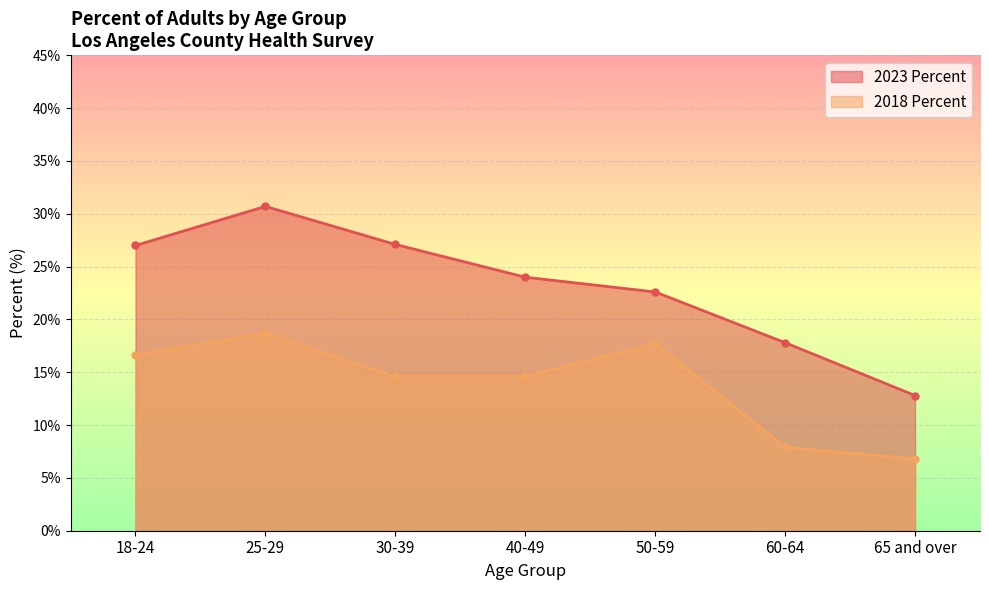

What is the sum of the 2023 Percent values at 60-64 and 30-39?

44.9